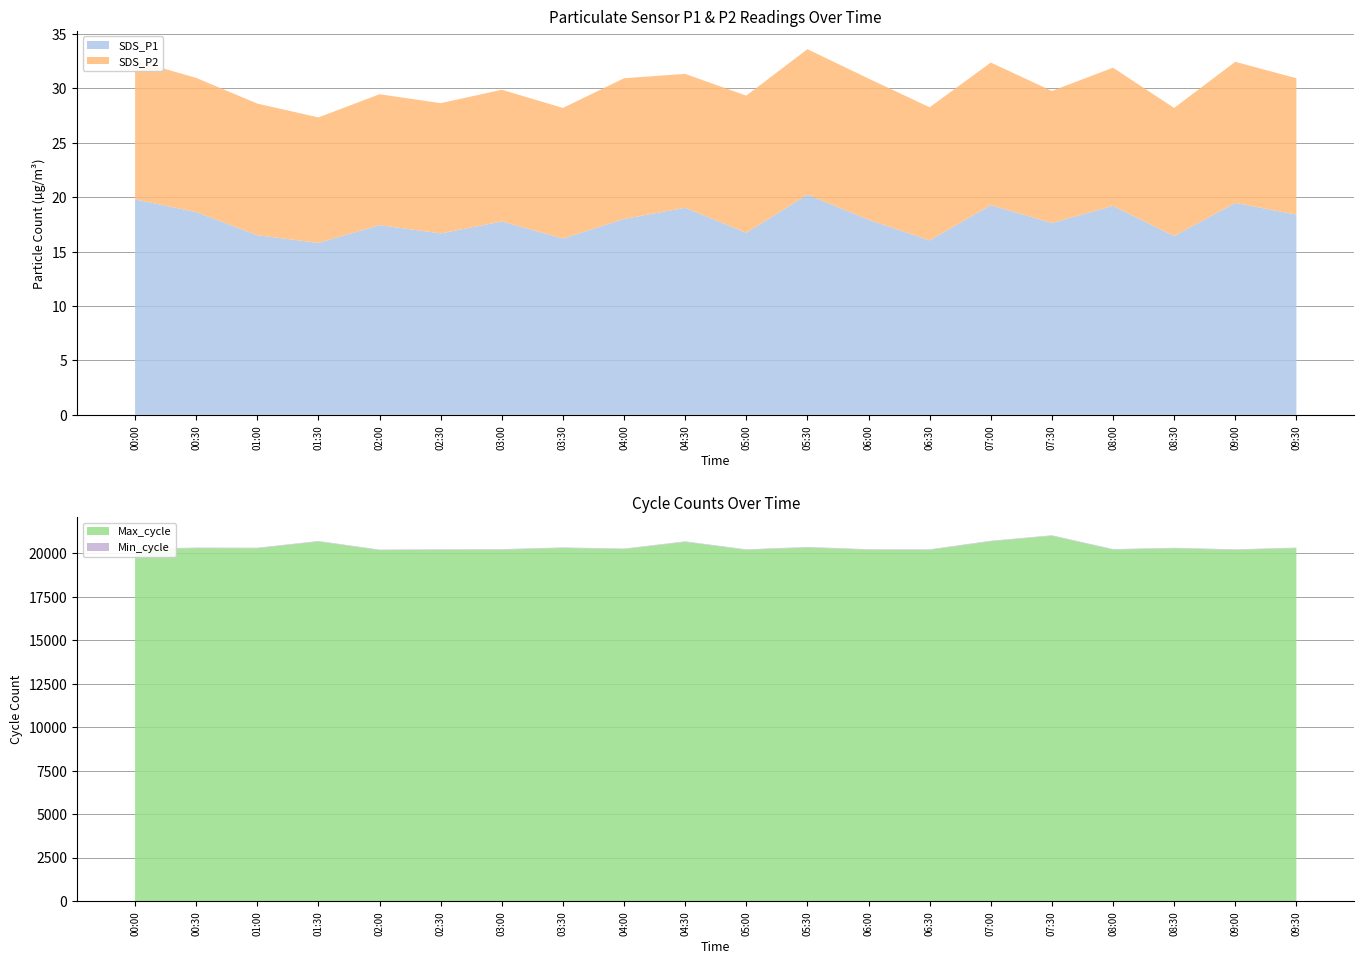

Reading left to right, what are all the values shown in this chart?

SDS_P1: 00:00=19.8	00:30=18.6	01:00=16.5	01:30=15.8	02:00=17.4	02:30=16.7	03:00=17.8	03:30=16.2	04:00=18.0	04:30=19.0	05:00=16.7	05:30=20.2	06:00=17.9	06:30=16.0	07:00=19.3	07:30=17.6	08:00=19.2	08:30=16.4	09:00=19.5	09:30=18.4
SDS_P2: 00:00=12.8	00:30=12.3	01:00=12.1	01:30=11.5	02:00=12.0	02:30=12.0	03:00=12.1	03:30=12.0	04:00=12.9	04:30=12.3	05:00=12.6	05:30=13.4	06:00=13.0	06:30=12.2	07:00=13.1	07:30=12.1	08:00=12.7	08:30=11.8	09:00=13.0	09:30=12.5
Min_cycle: 00:00=28.0	00:30=28.0	01:00=28.0	01:30=28.0	02:00=28.0	02:30=28.0	03:00=28.0	03:30=28.0	04:00=28.0	04:30=28.0	05:00=28.0	05:30=28.0	06:00=28.0	06:30=28.0	07:00=28.0	07:30=28.0	08:00=28.0	08:30=28.0	09:00=28.0	09:30=28.0
Max_cycle: 00:00=20231.0	00:30=20298.0	01:00=20291.0	01:30=20678.0	02:00=20183.0	02:30=20202.0	03:00=20209.0	03:30=20307.0	04:00=20242.0	04:30=20657.0	05:00=20199.0	05:30=20334.0	06:00=20206.0	06:30=20198.0	07:00=20691.0	07:30=21007.0	08:00=20214.0	08:30=20285.0	09:00=20199.0	09:30=20297.0